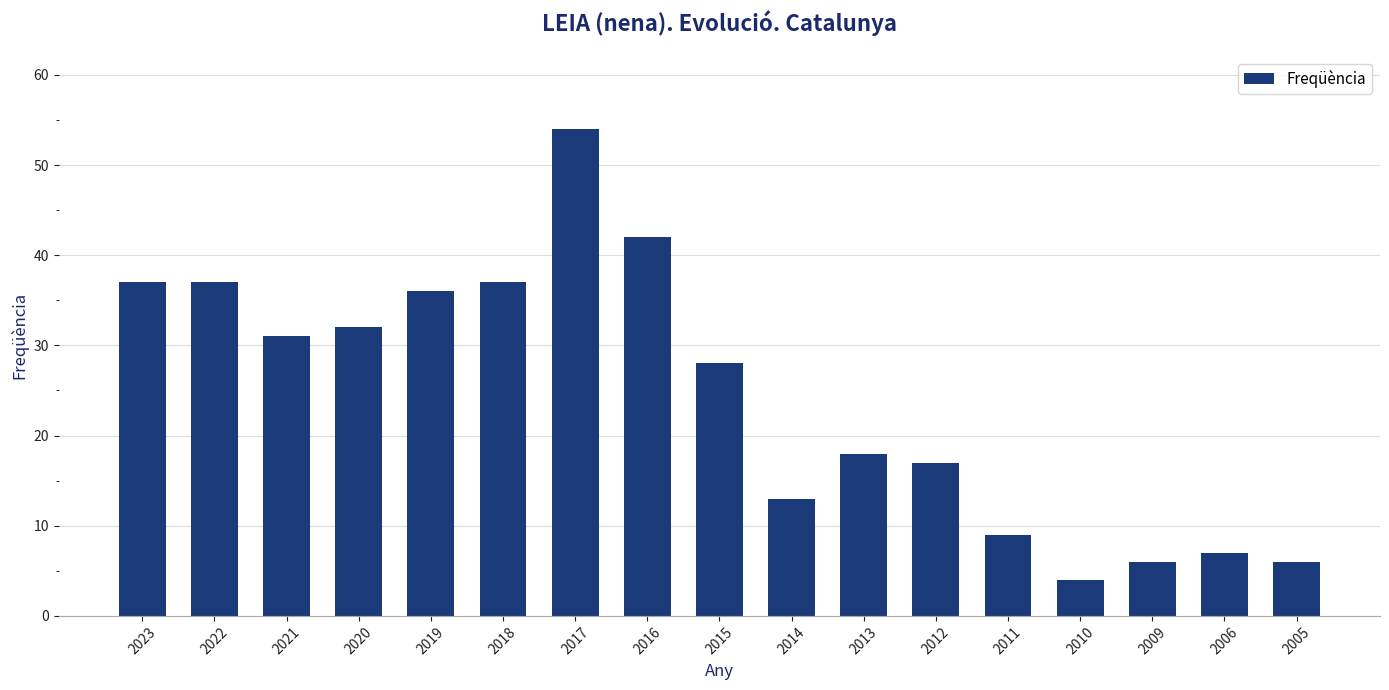

Which category has the highest value across all series?

2017